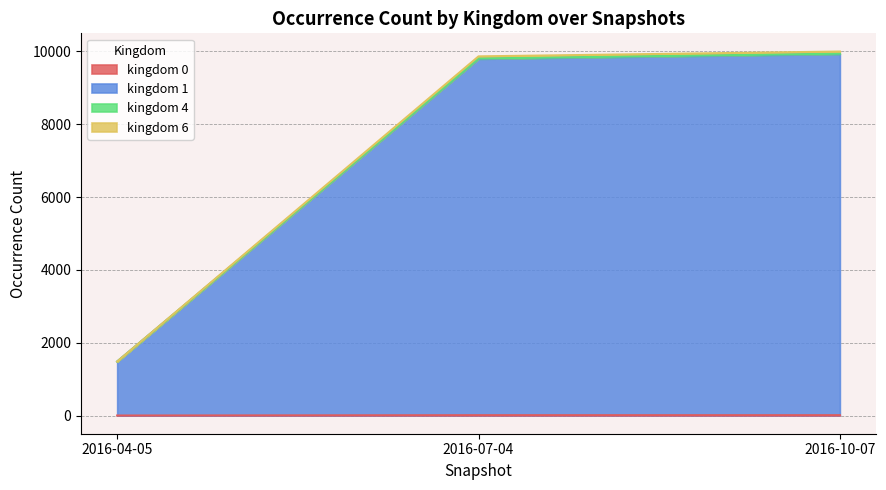

What is the sum of the kingdom_4 values at 2016-04-05 and 2016-07-04?

20